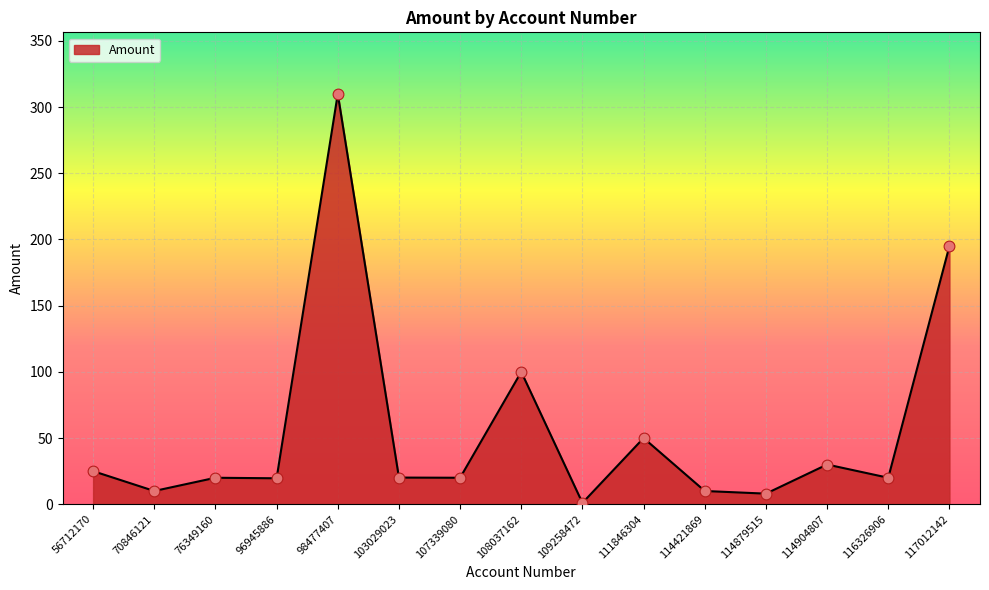

Approximately how many times larger is the value at 111846304 compared to 114421869?

5.0